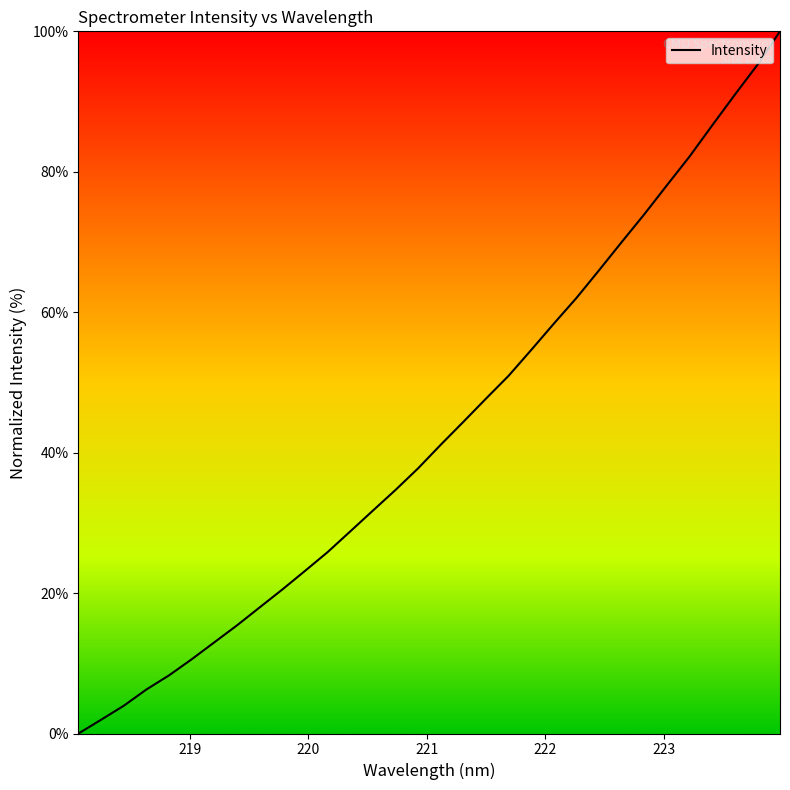

True or false: the data has more than 1 interior local peaks.

False